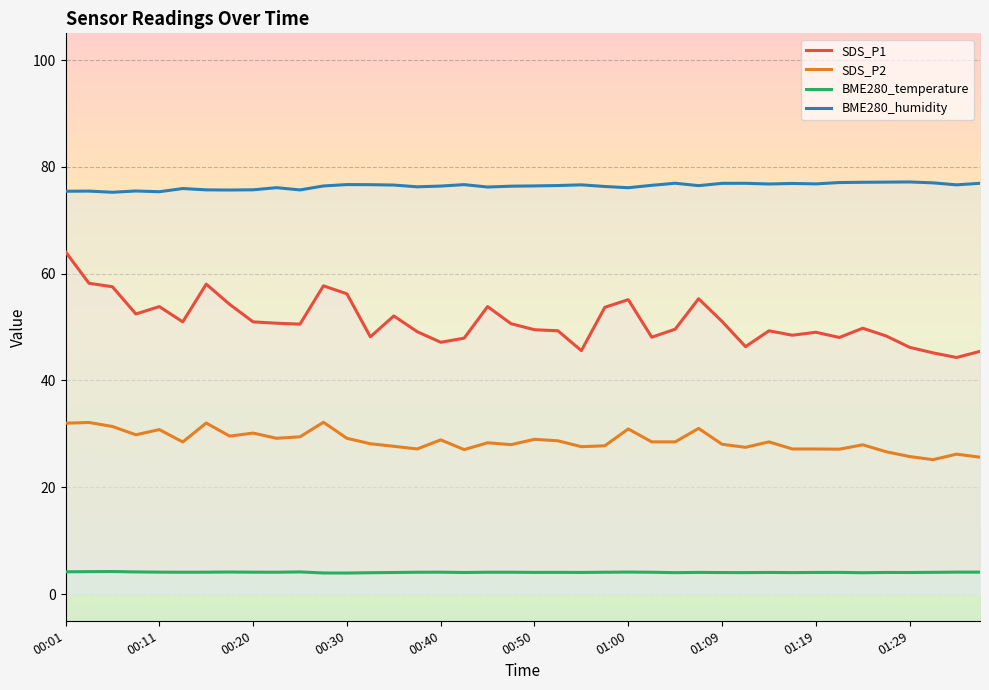

Is it true that BME280_humidity equals 103.0 at 30?

False